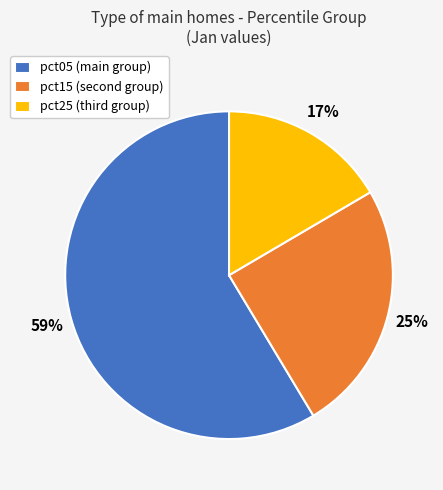

The pct05 (main group) slice represents 47% of the pie. True or false?

False